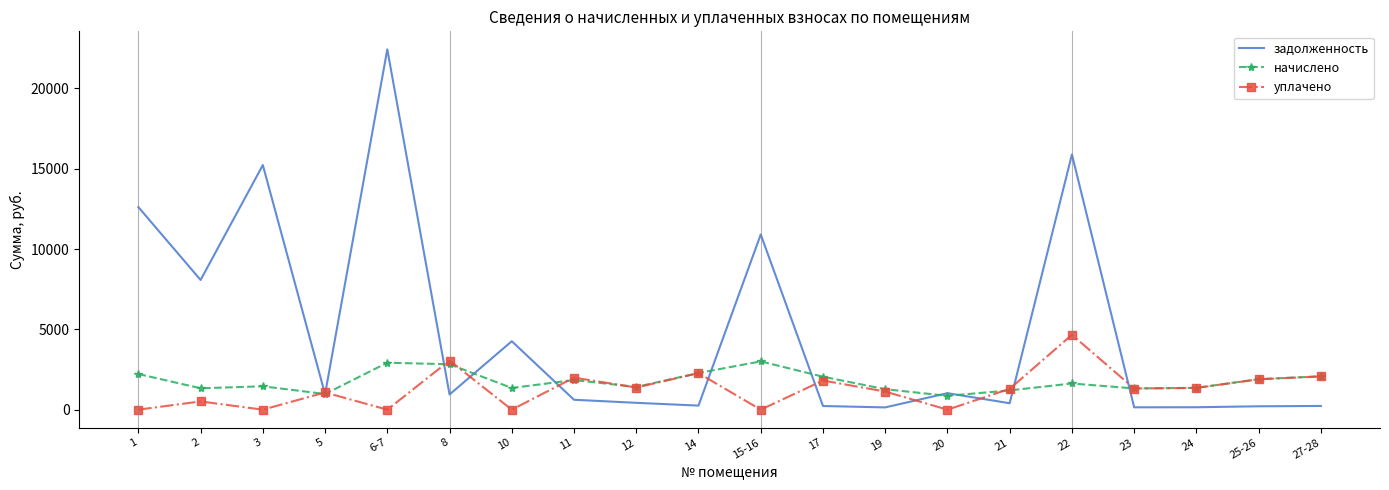

In уплачено, how many points are lower than both neighbors (excluding endpoints)?

7